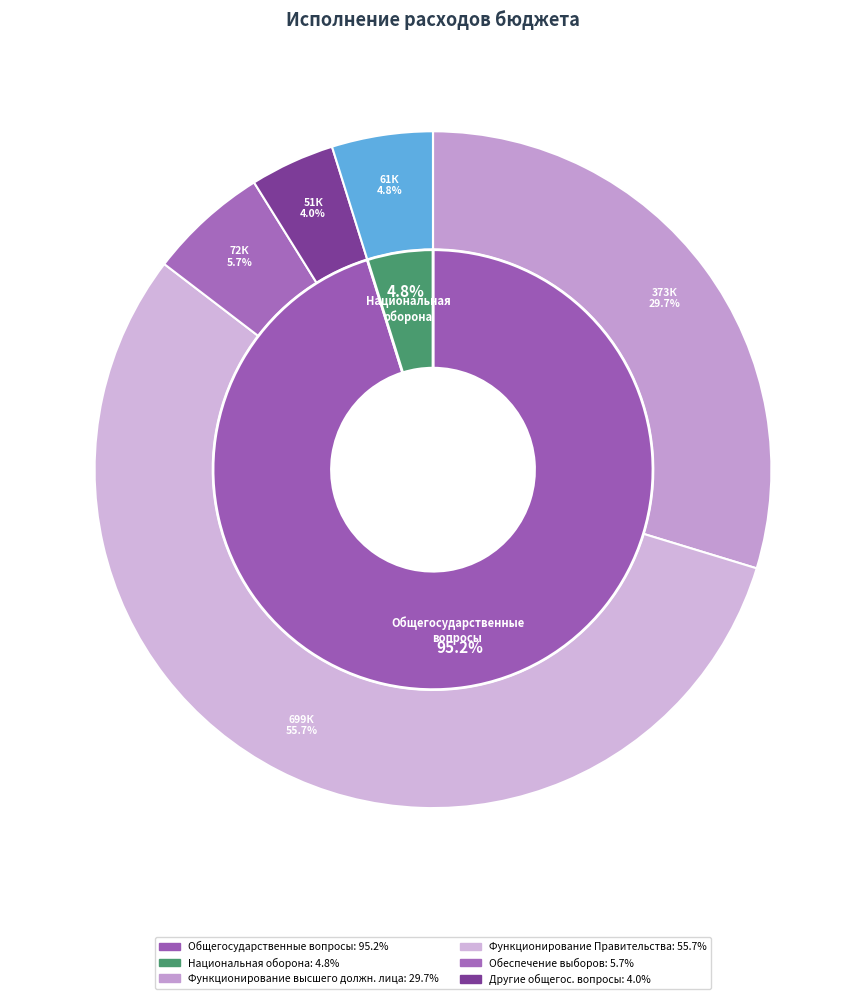

Count the number of slices in the pie.

7